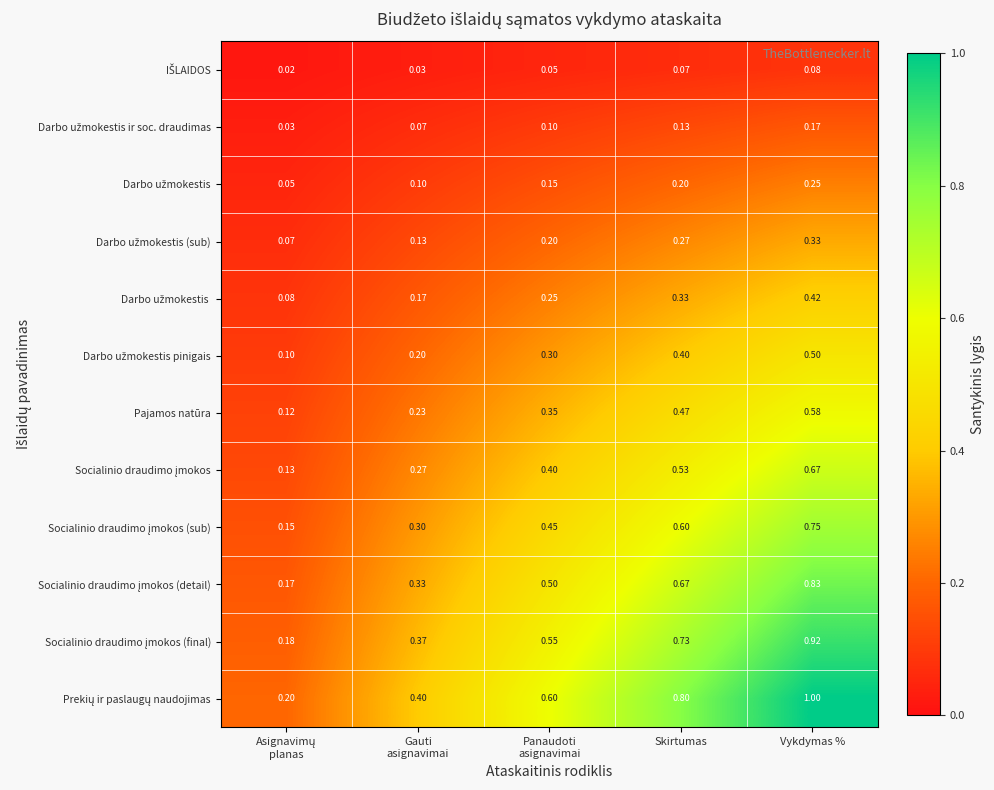

At which category is the sum across all series the highest?

Vykdymas %